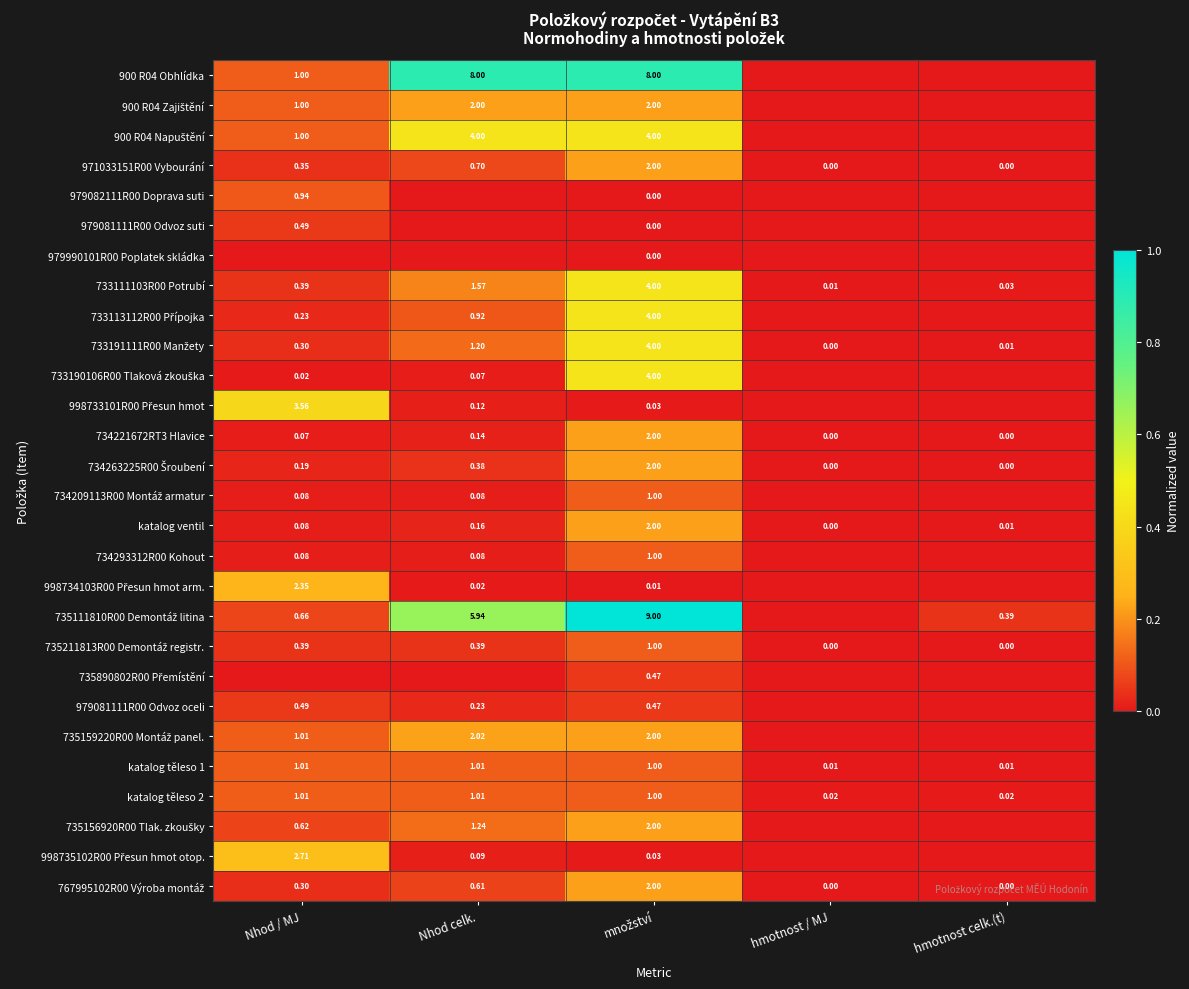

Where is 734221672RT3 Hlavice nearest to the value 1?

Nhod celk.